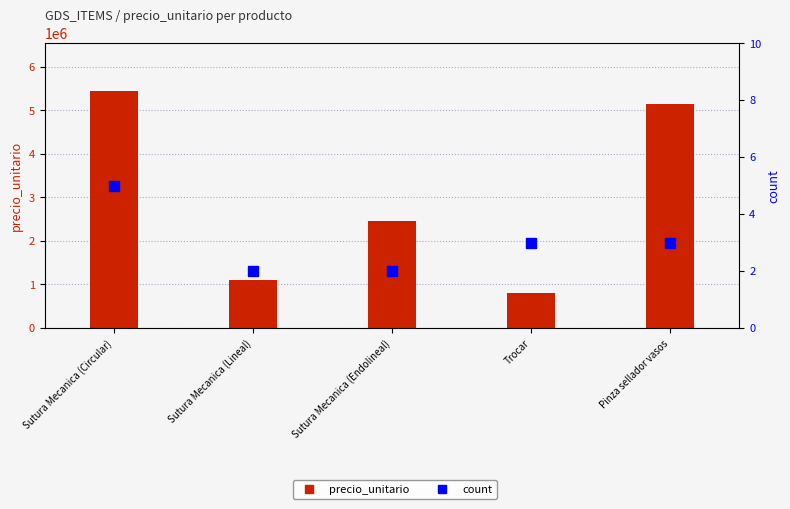

What is the label of the 3rd bar from the left?

Sutura Mecanica (Endolineal)